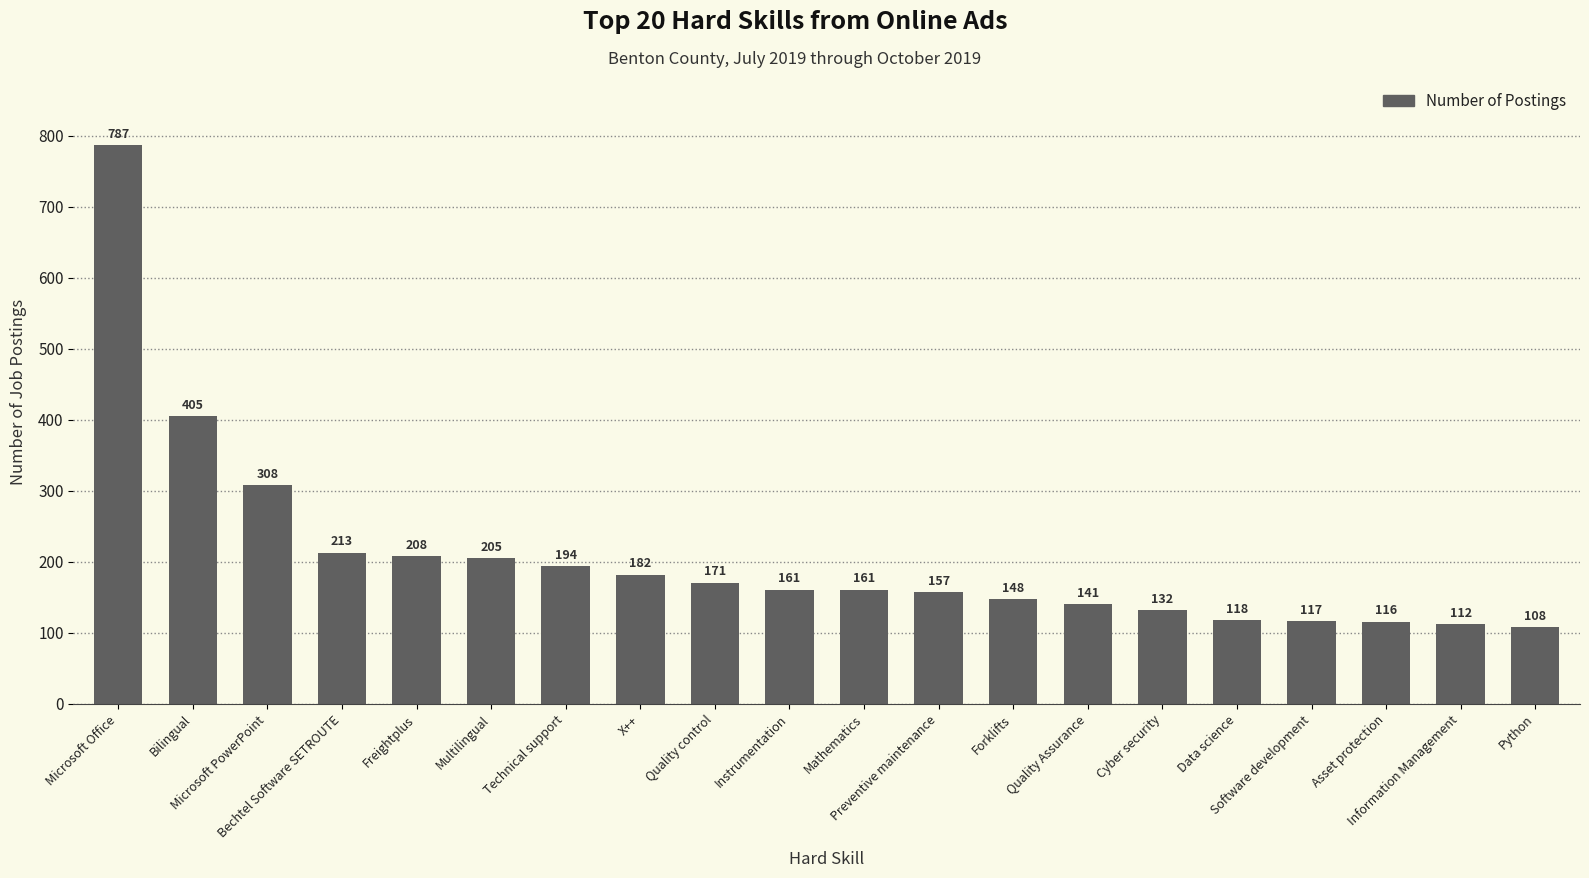

Count the number of categories in the chart.

20